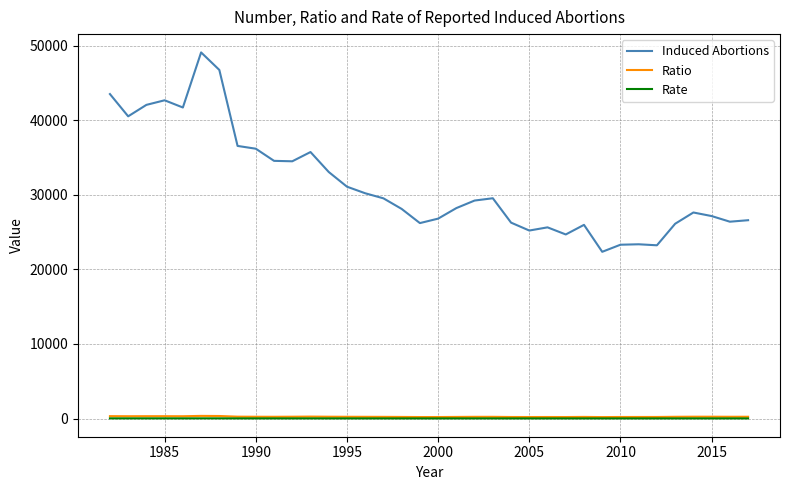

Which series has the largest total across all categories?

Induced Abortions